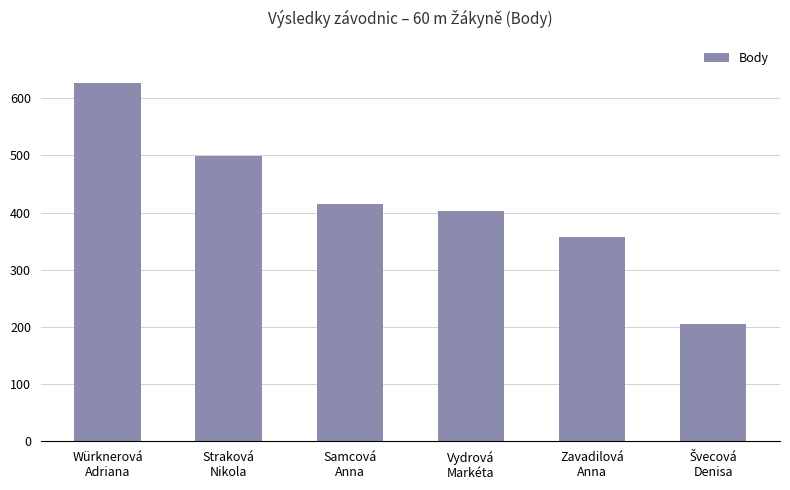

Is it true that the value at Würknerová
Adriana is 626?

True